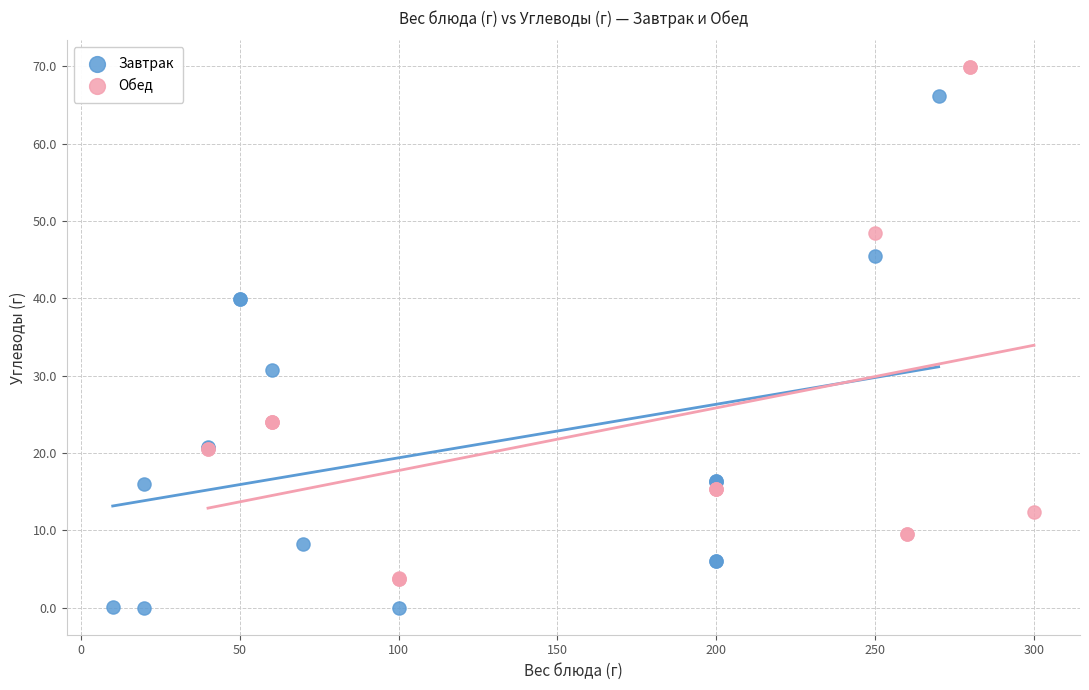

Which series contains the highest Y value?

Обед